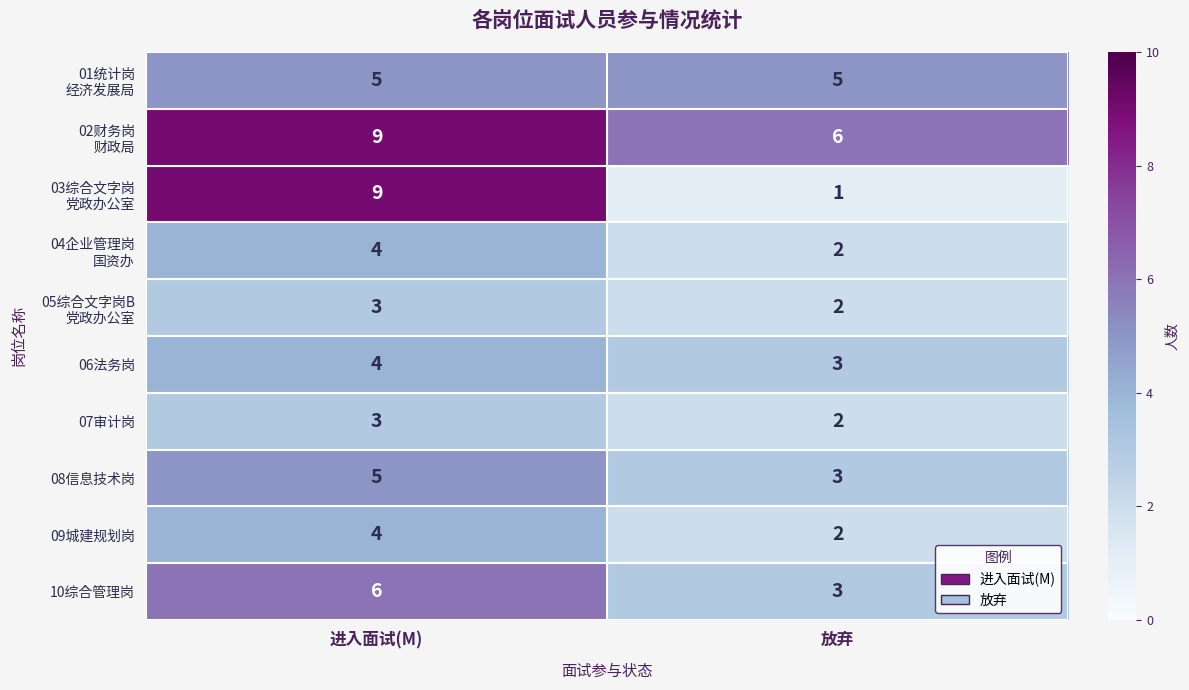

At which category is the sum across all series the highest?

进入面试(M)